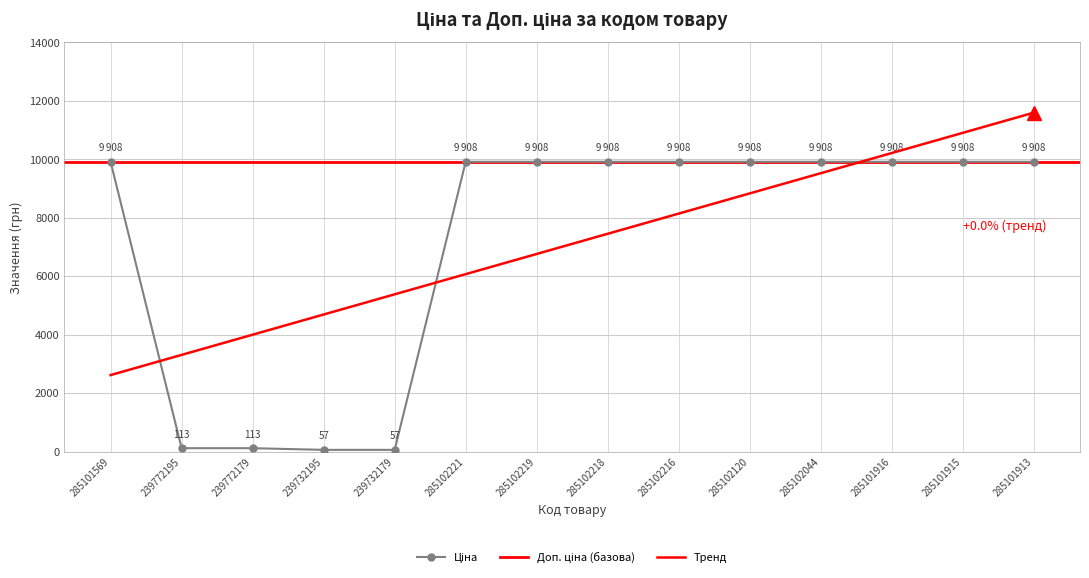

What is the maximum value shown in the chart?

9908.5